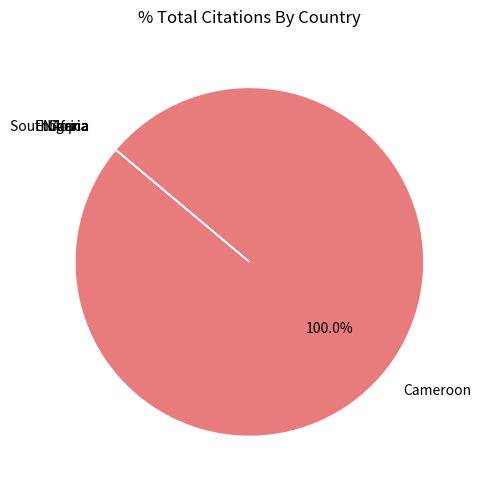

What is the majority slice?

Cameroon